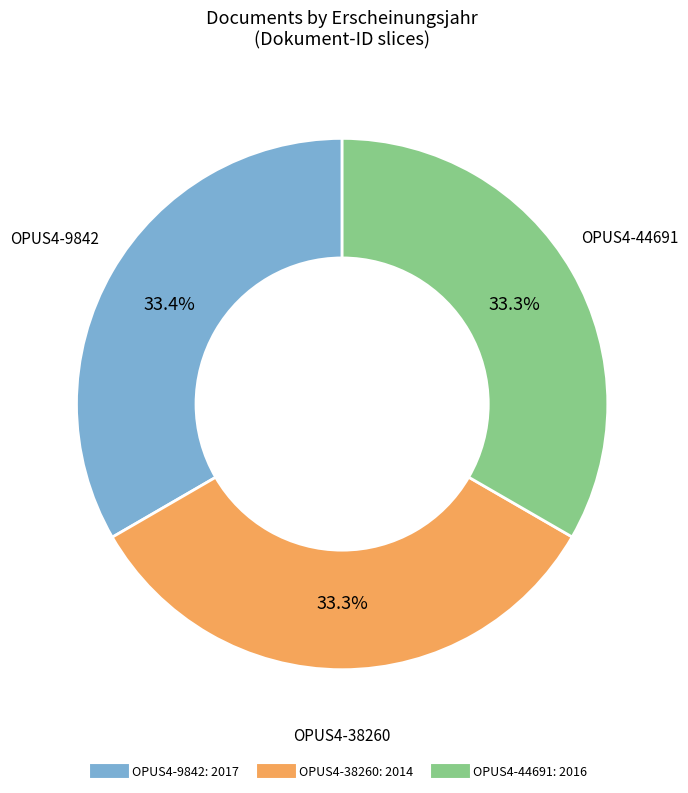

To the nearest percent, what is the average slice percentage?

33%